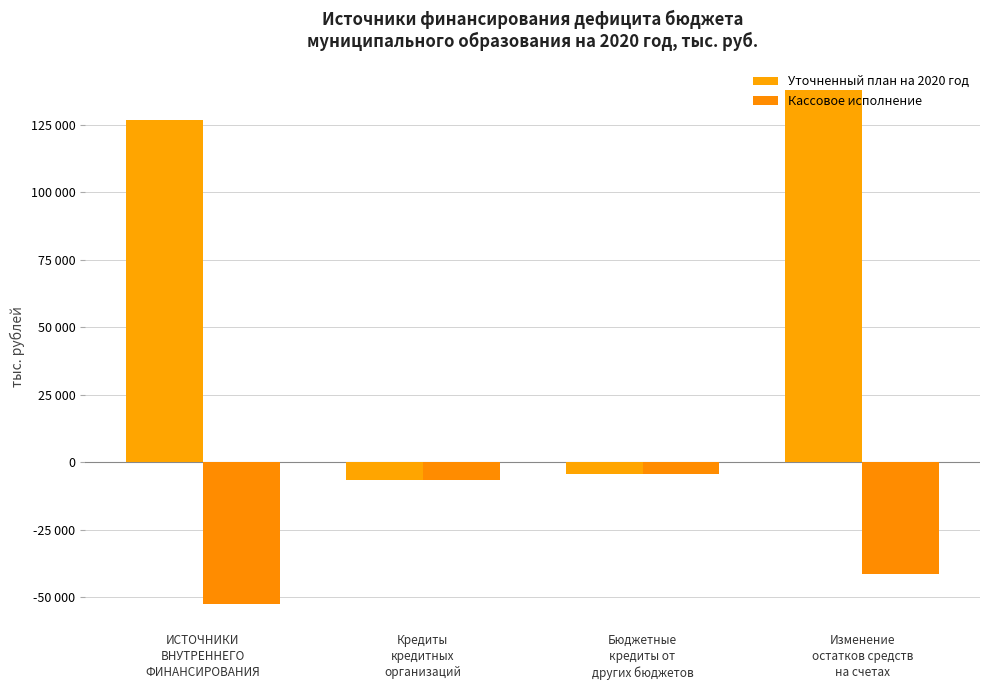

Are the bars horizontal?

No